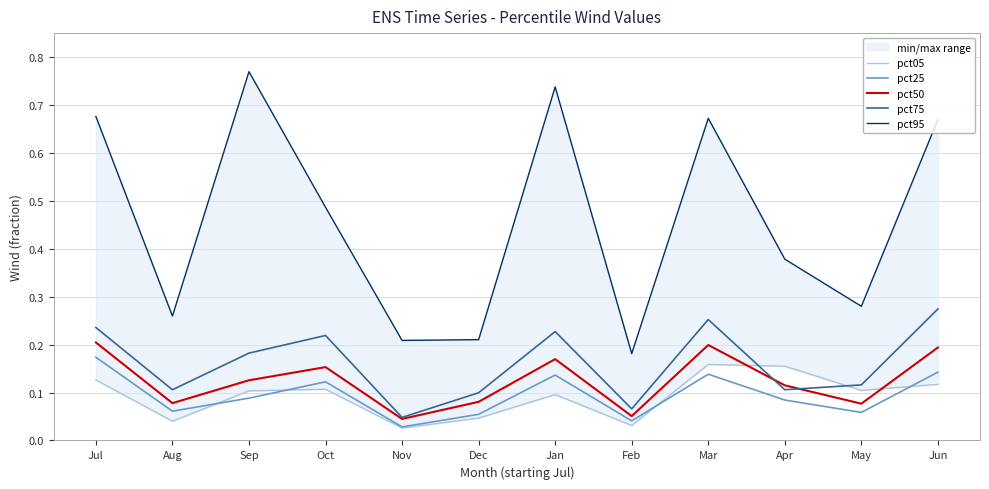

What is the sum of the pct75 values at Sep and Apr?

0.3